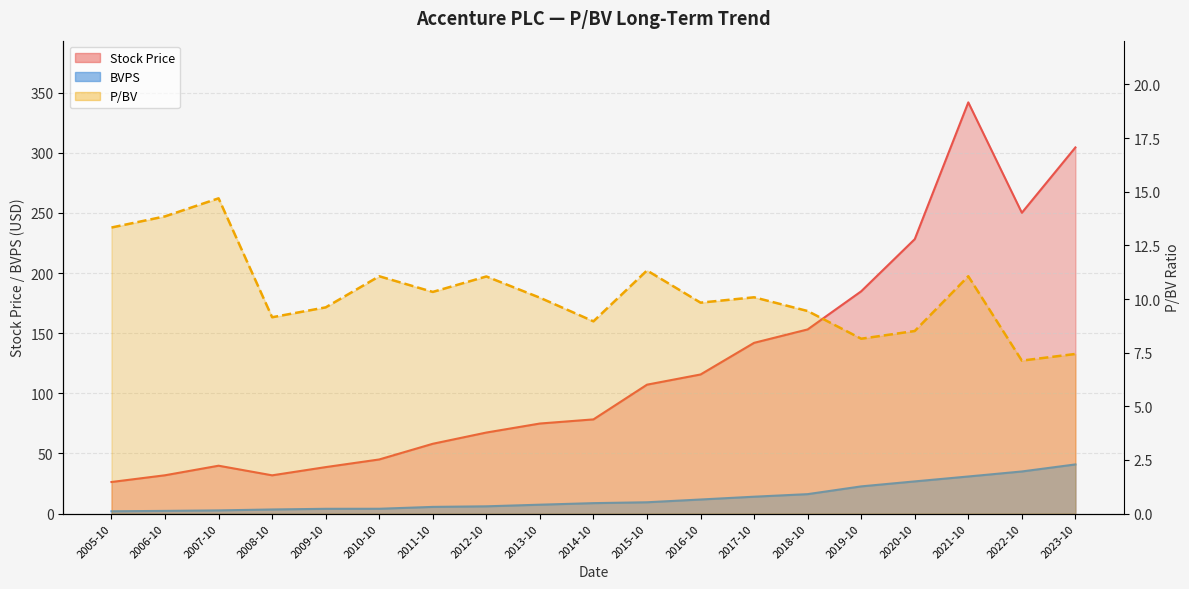

How many values in the BVPS series are below 8?

9